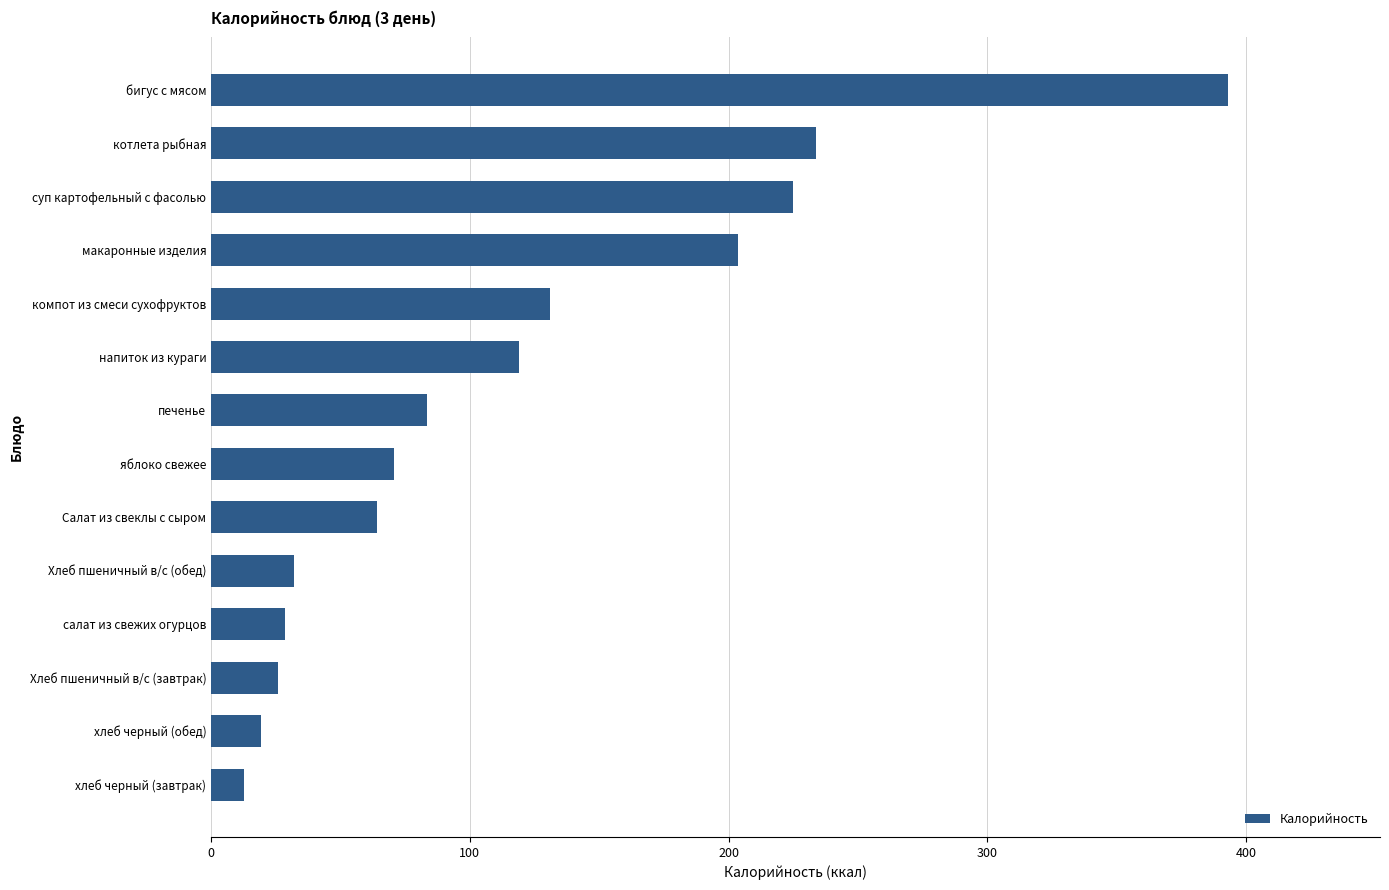

True or false: the data shows 25.4 at яблоко свежее.

False